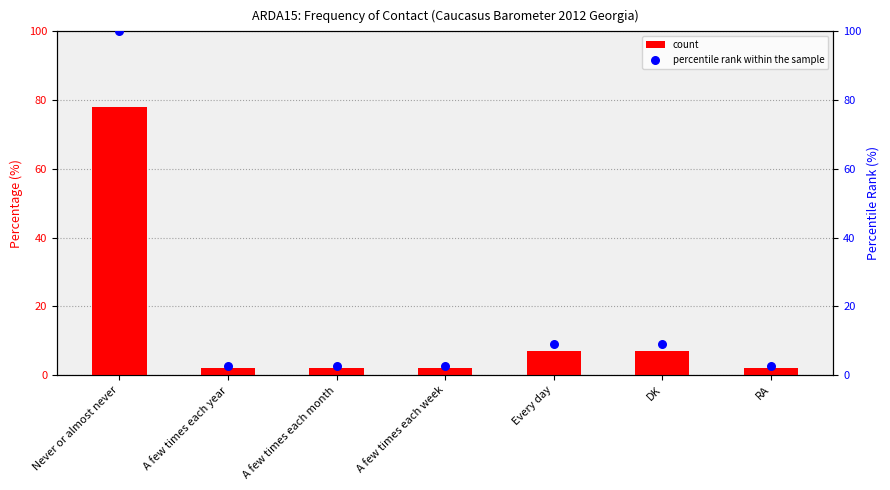

At how many categories does at least one series exceed 59?

1